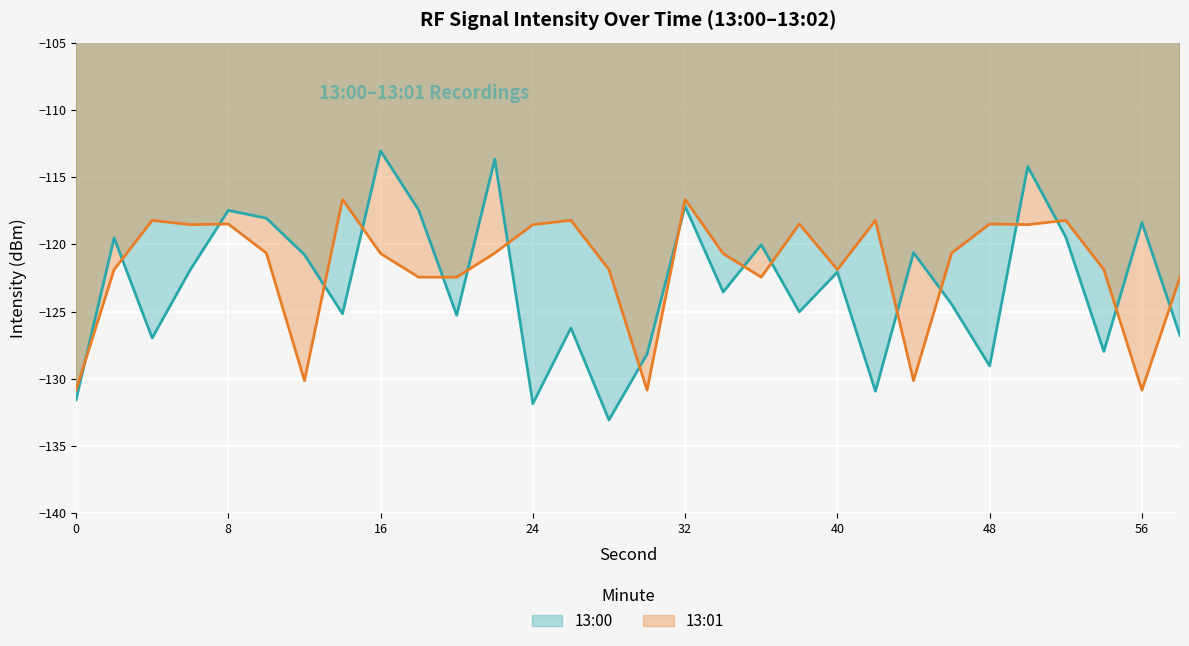

How many interior local peaks does the 13:00 series have?

11